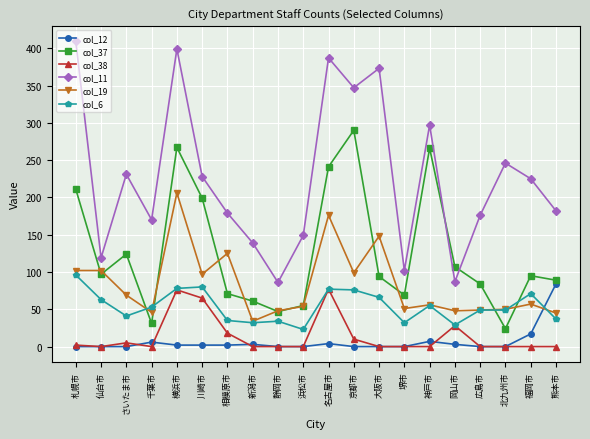

In col_37, how many points are lower than both neighbors (excluding endpoints)?

5